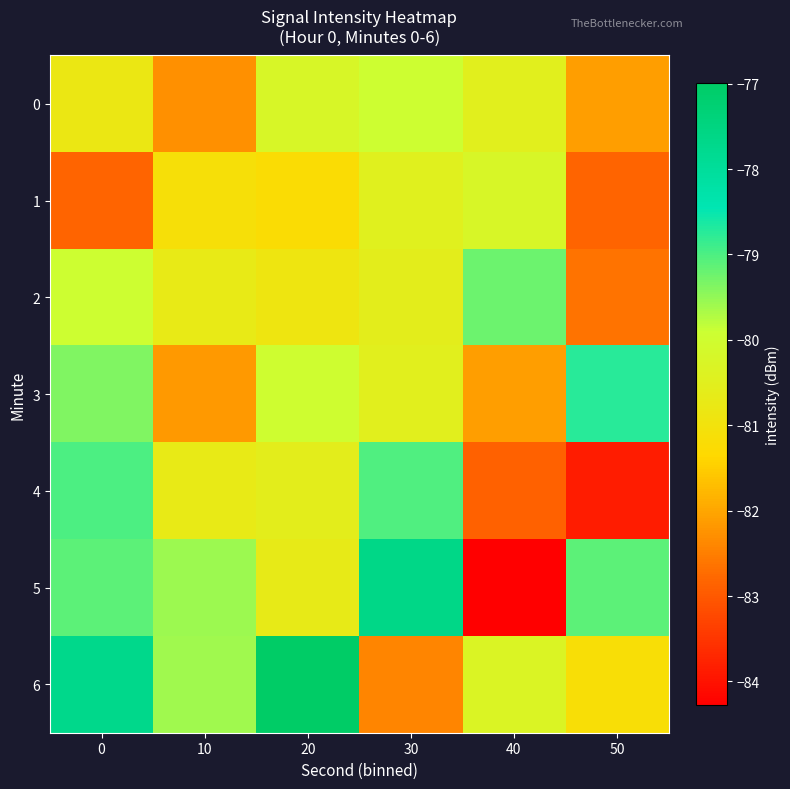

Reading left to right, list all the values displayed in this chart.

0: 0=-80.8	10=-82.3	20=-80.2	30=-79.9	40=-80.5	50=-82.1
1: 0=-82.8	10=-81.1	20=-81.2	30=-80.5	40=-80.2	50=-82.8
2: 0=-79.9	10=-80.7	20=-80.9	30=-80.5	40=-79.2	50=-82.6
3: 0=-79.4	10=-82.2	20=-80.0	30=-80.5	40=-82.1	50=-78.7
4: 0=-79.0	10=-80.7	20=-80.6	30=-79.0	40=-82.9	50=-83.9
5: 0=-79.1	10=-79.6	20=-80.7	30=-77.6	40=-84.3	50=-79.1
6: 0=-77.7	10=-79.6	20=-77.0	30=-82.4	40=-80.3	50=-81.2